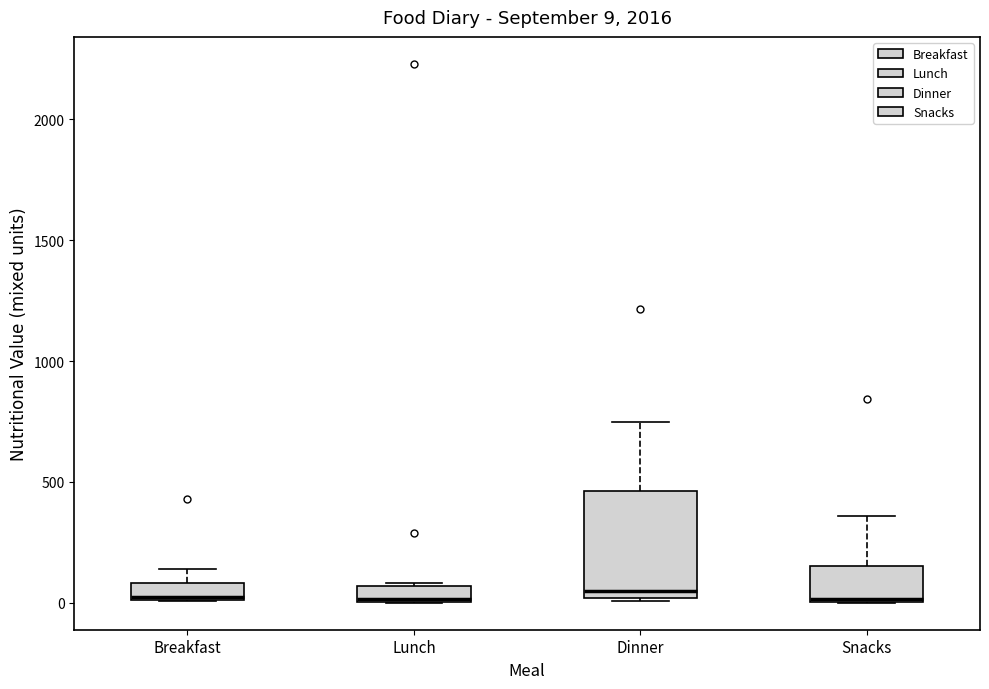

Which box is the tallest, from its lower edge to its upper edge?

Dinner